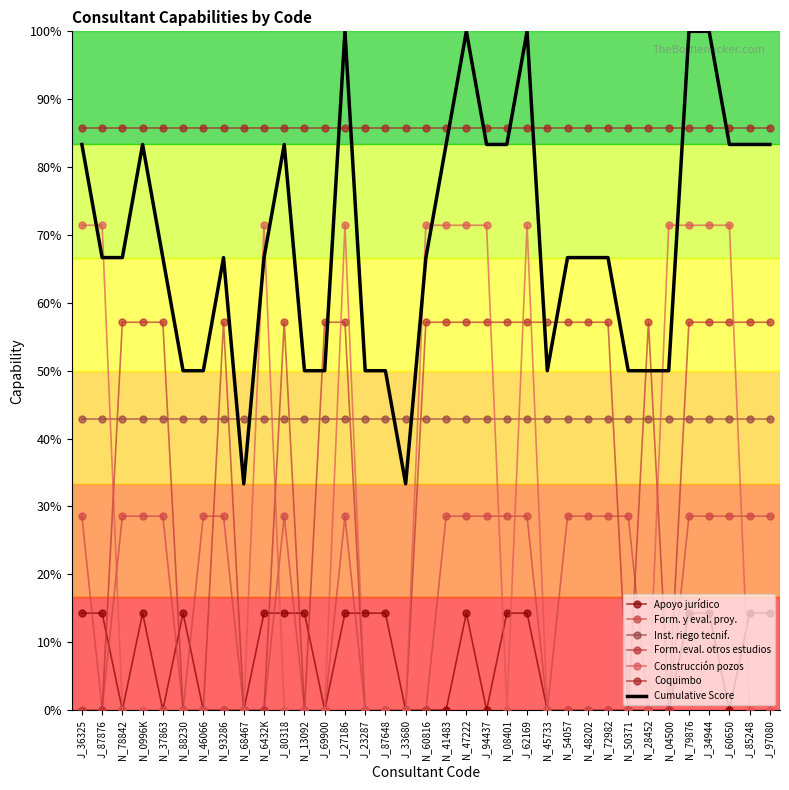

What is the difference between the maximum and minimum values in the Construcción pozos series?

0.7